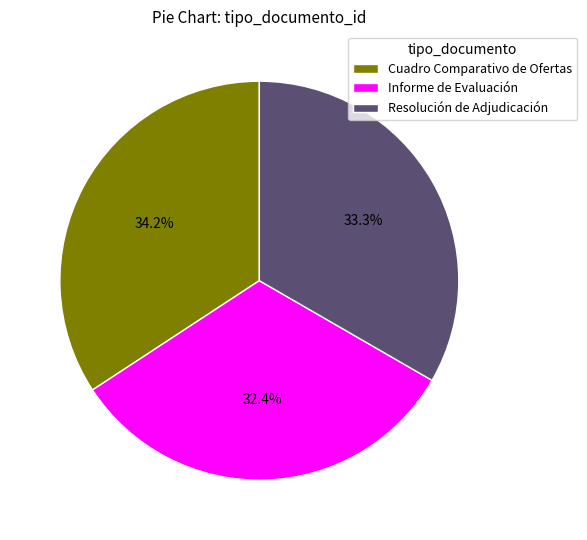

How many segments does this pie chart have?

3